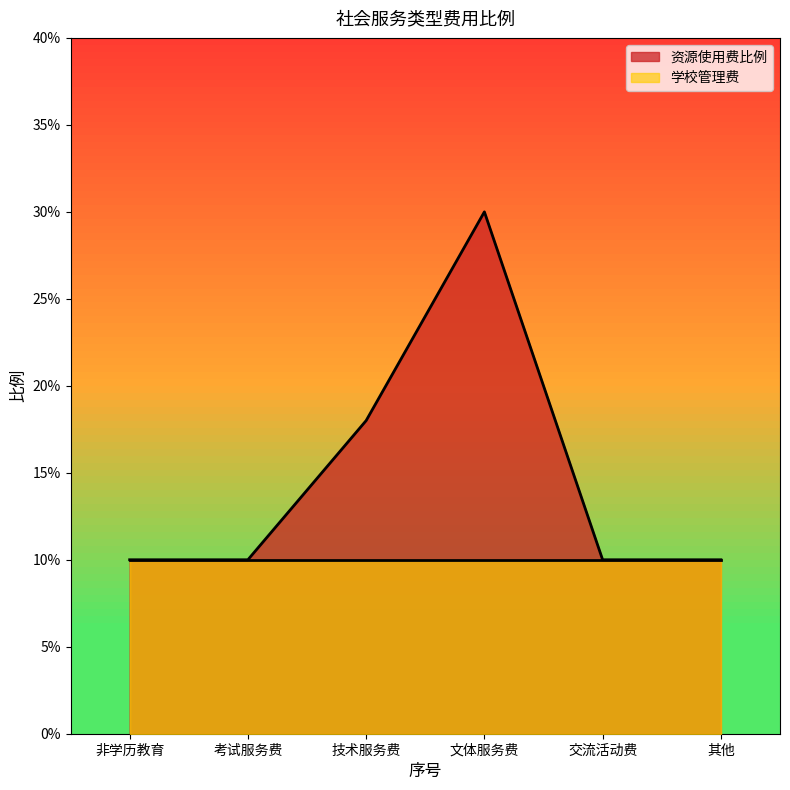

What is the label of the 4th point from the left?

文体服务费